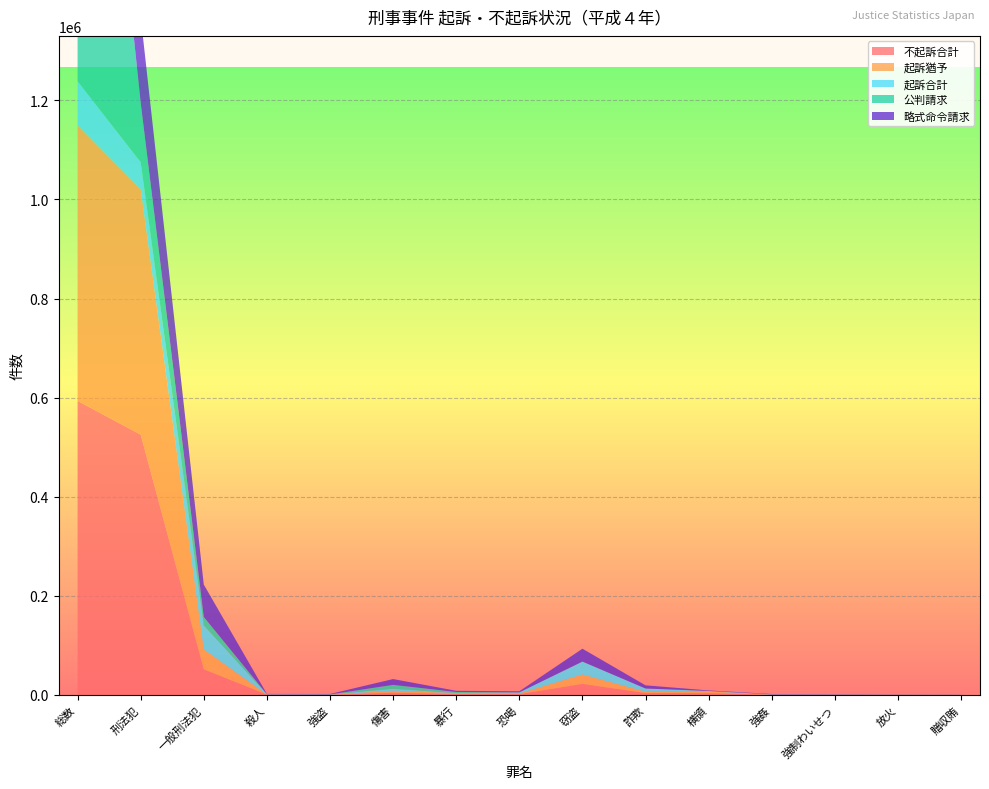

Reading left to right, list all the values displayed in this chart.

不起訴合計: 593393	525153	51800	756	257	4548	1889	1635	22334	3809	3721	381	566	325	137
起訴猶予: 556013	495553	40249	45	68	3997	1809	1259	18997	2757	3351	140	106	91	108
起訴合計: 89058	54336	48352	637	808	3806	294	2270	25991	6409	967	699	554	304	242
公判請求: 1177582	119626	16971	0	0	7964	2039	0	0	0	49	0	0	1	13
略式命令請求: 1266640	173962	65323	637	808	11770	2333	2270	25991	6409	1016	699	554	305	255